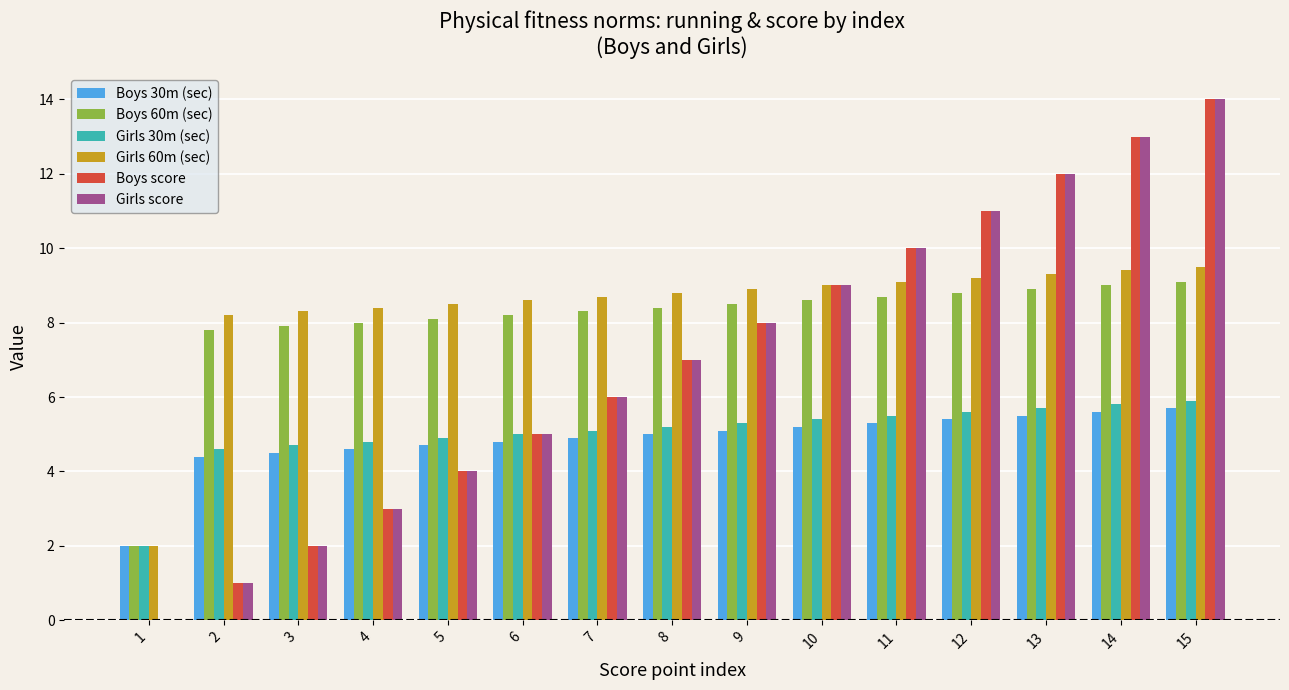

True or false: Girls score has a value of 10.0 at 11.

True